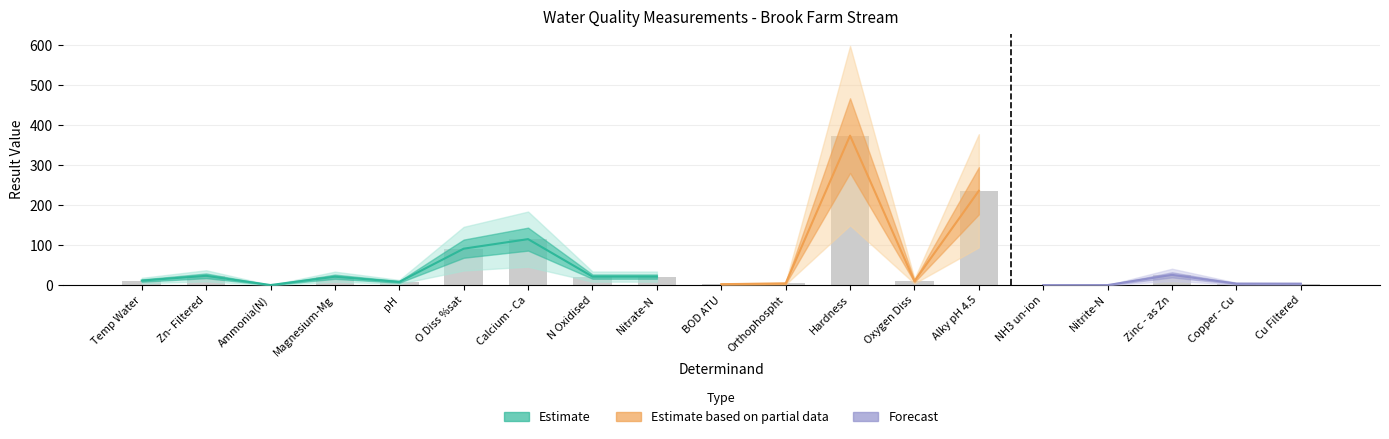

What position from the left is Nitrate-N?

9